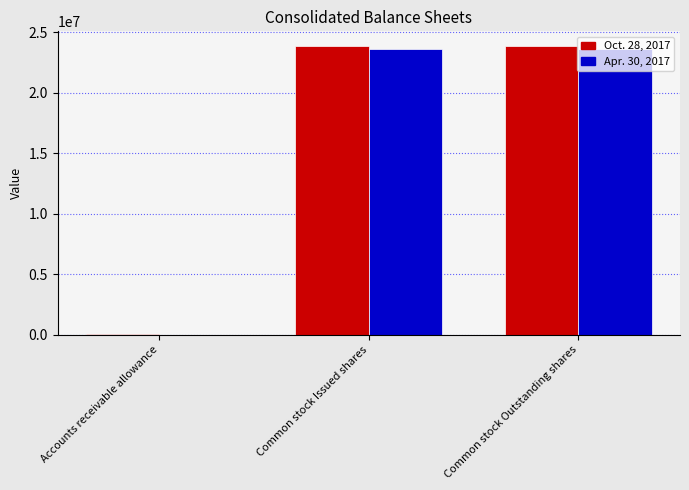

Is it true that Apr. 30, 2017 equals 23630419 at Common stock Outstanding shares?

True